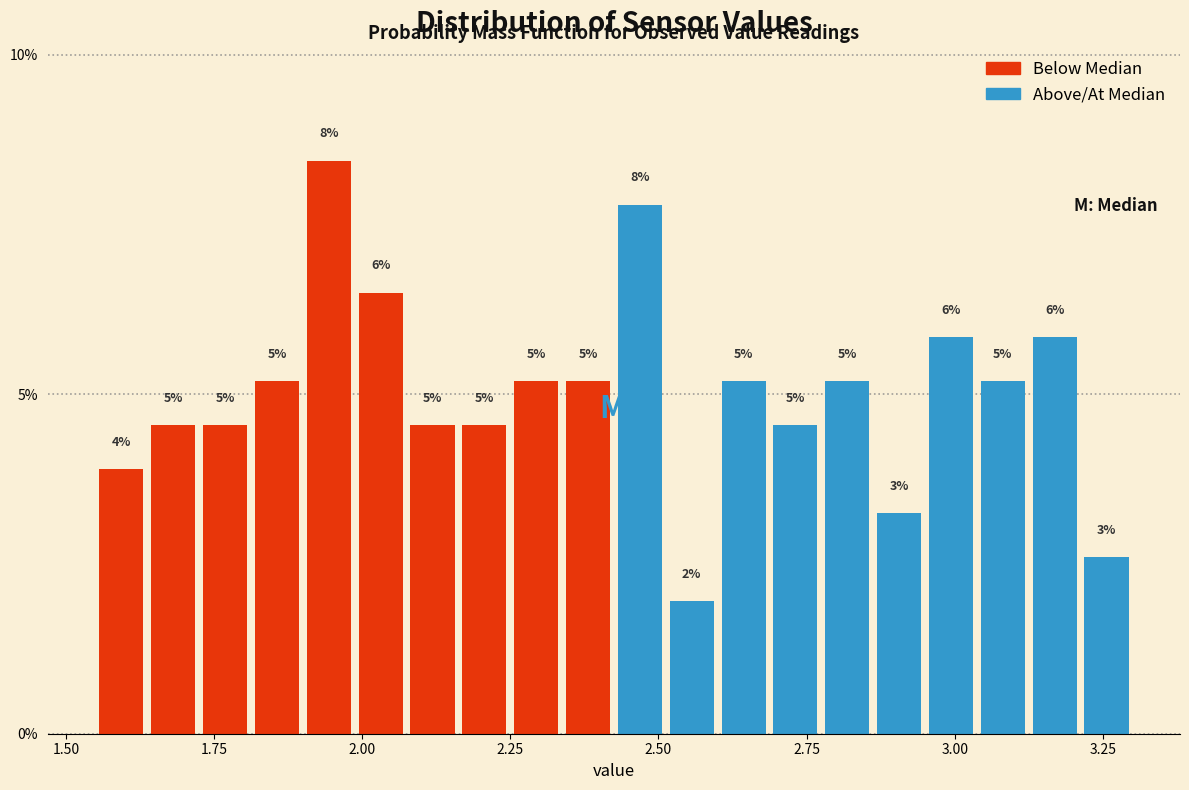

Read against the x-axis, roughly where is the centre of the tallest bar?

1.95